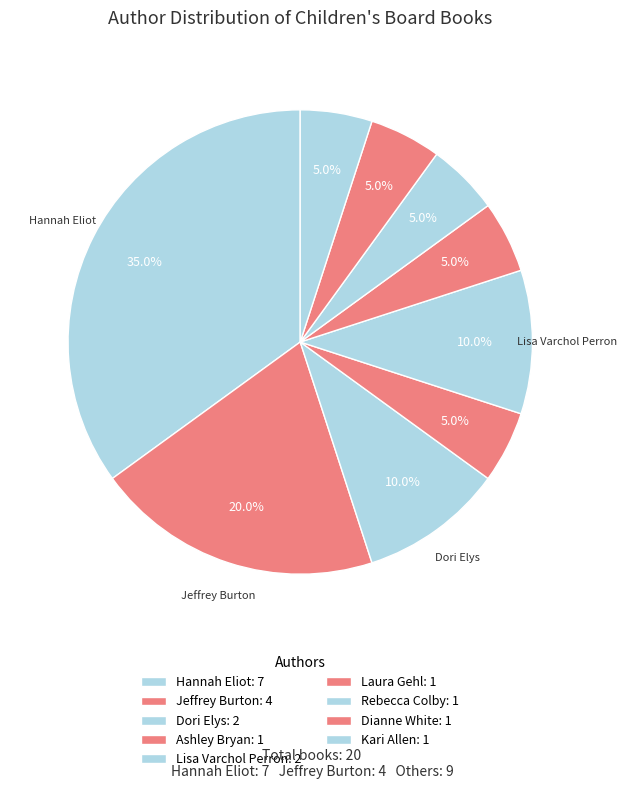

Count the number of slices in the pie.

9